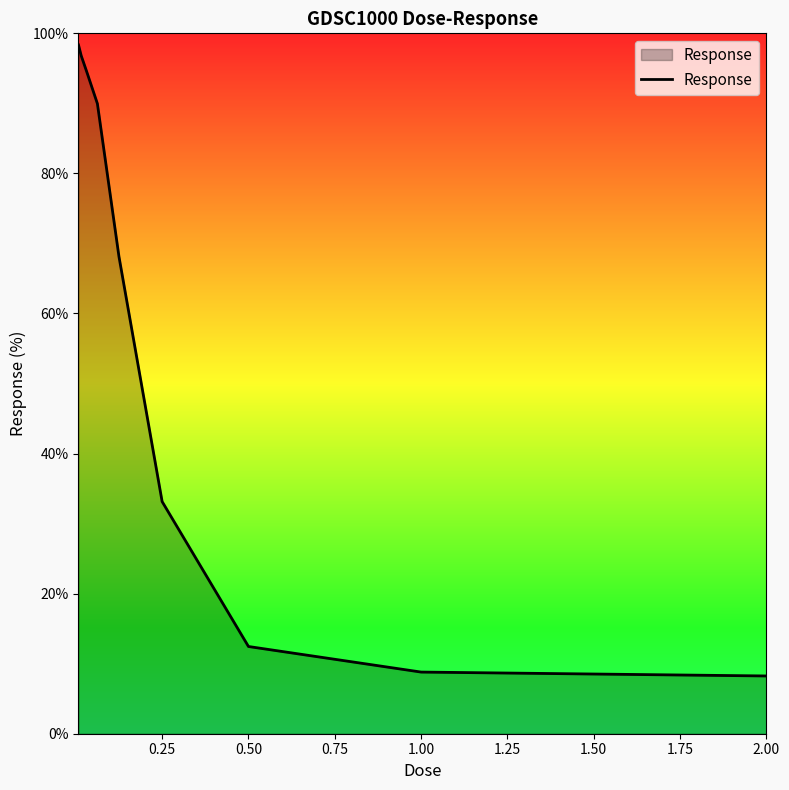

What is the minimum value shown in the chart?

8.2